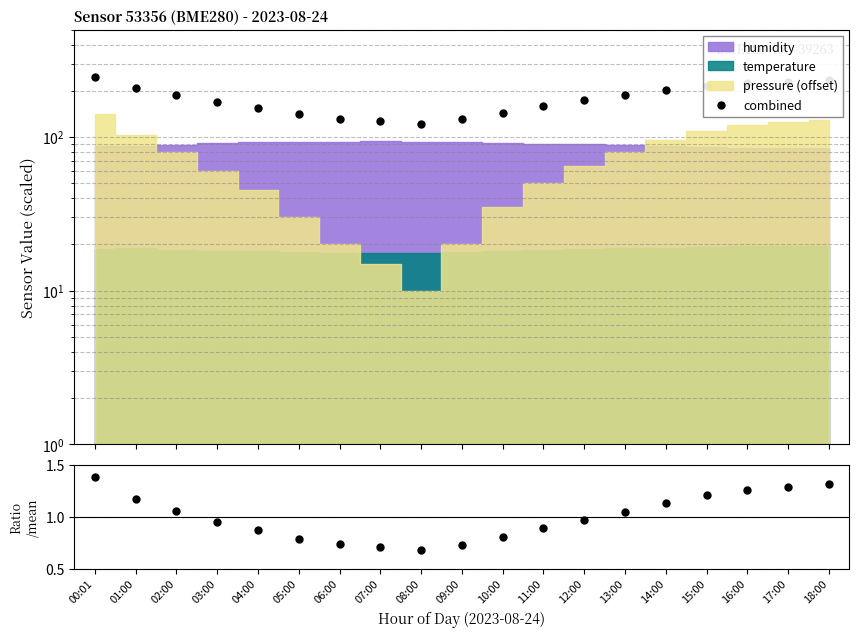

How many points are lower than both their immediate neighbors (excluding endpoints)?

1